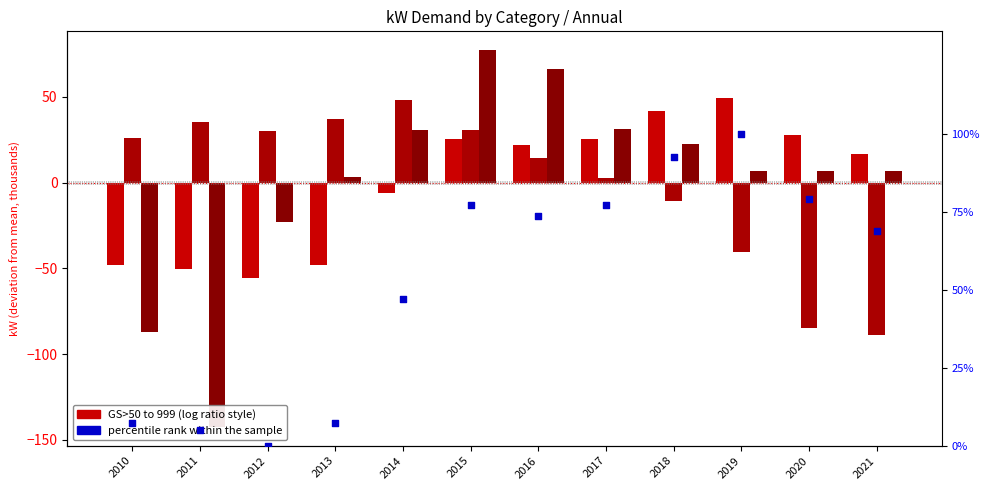

Which series contains the lowest Y value?

Sentinels